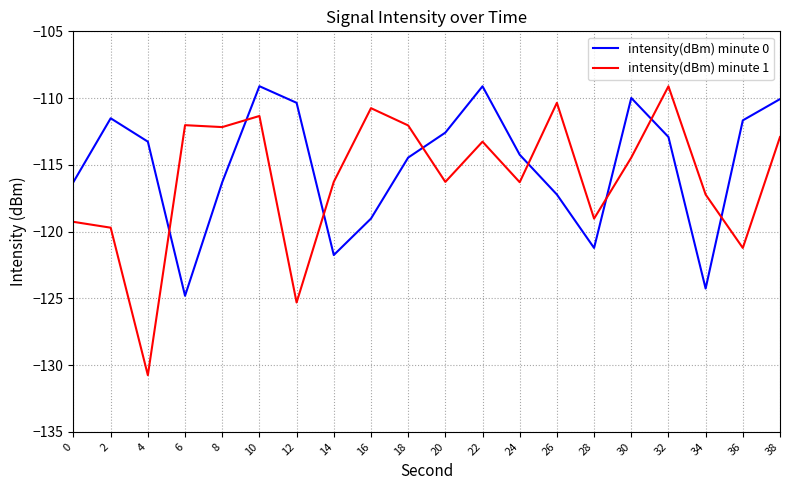

Where is the first local minimum for intensity(dBm) minute 1?

4